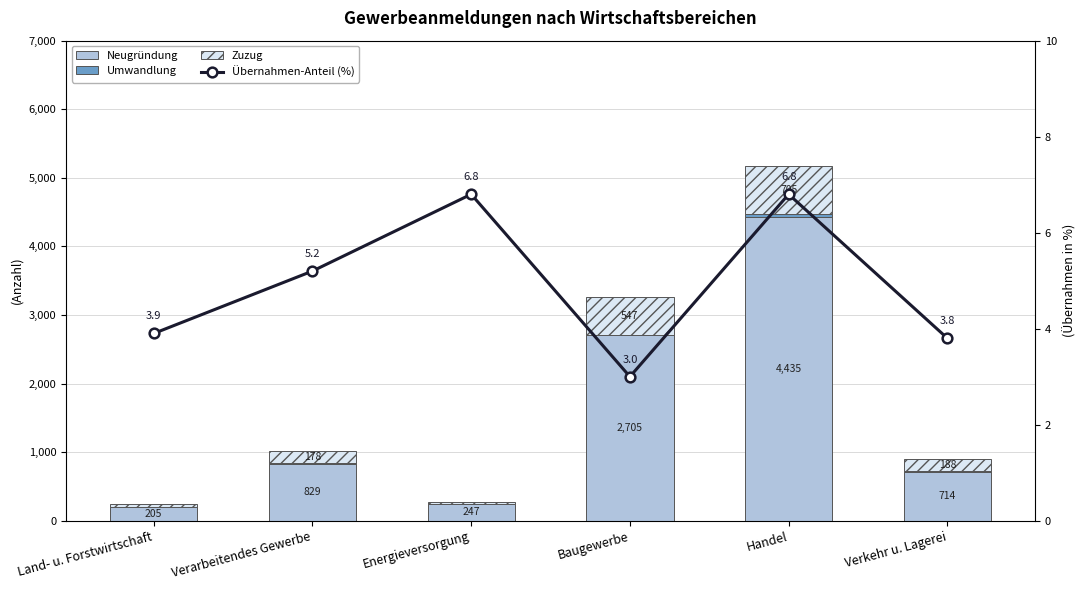

The Umwandlung series shows -20.7 at Energieversorgung. True or false?

False